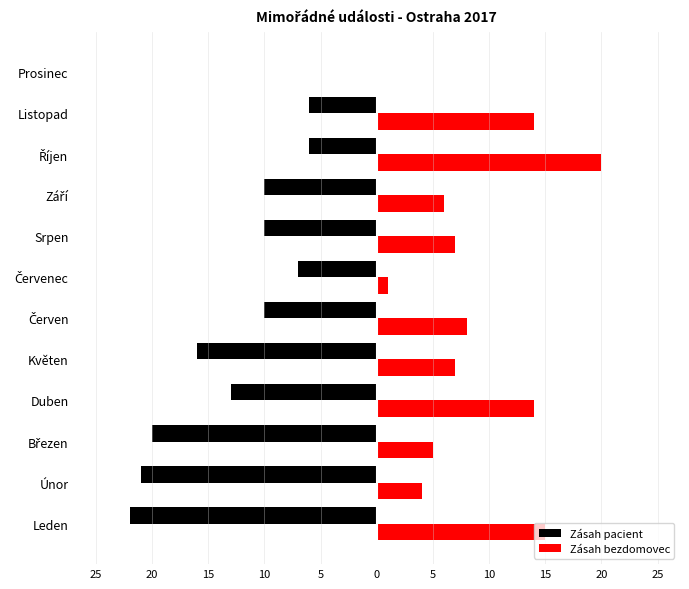

What are all the series names shown in the legend?

Zásah pacient, Zásah bezdomovec